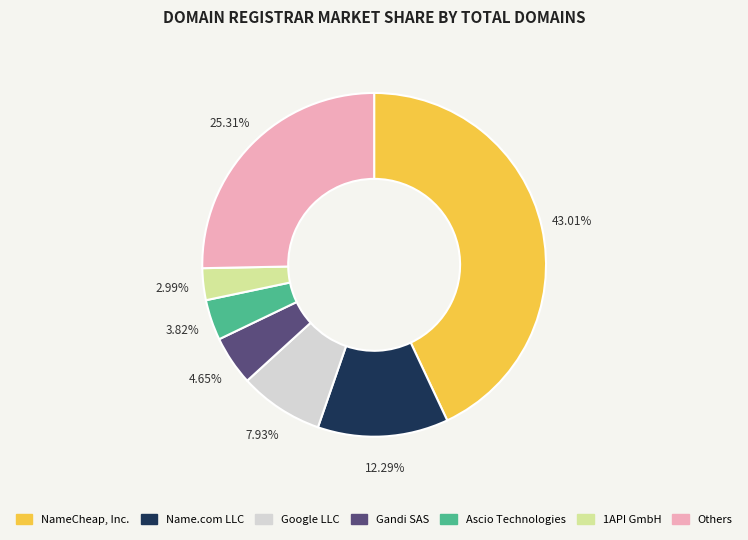

What is the smallest slice in the pie chart?

1API GmbH